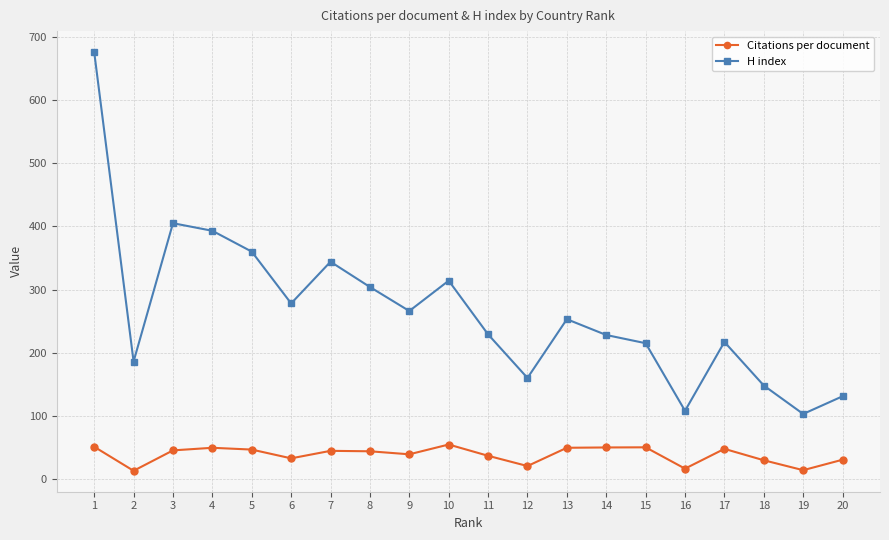

List the series in order of their overall mean, highest first.

H index, Citations per document